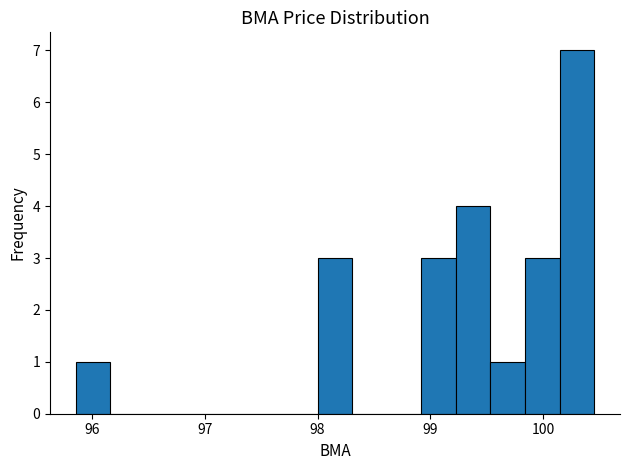

Read against the x-axis, roughly where is the centre of the tallest bar?

100.3